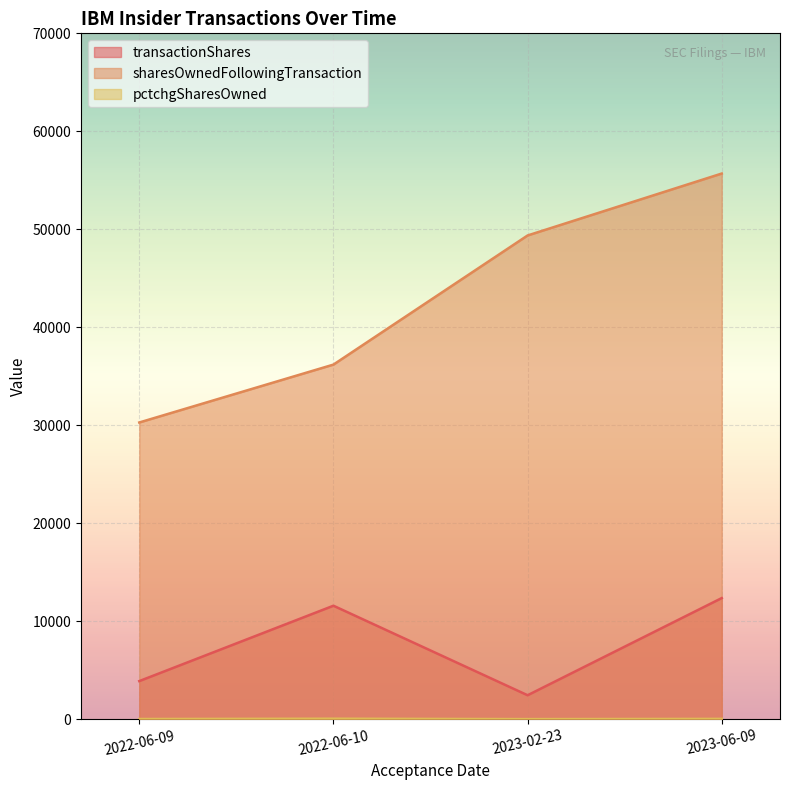

Between 2023-06-09 and 2022-06-10, which is larger?

2023-06-09